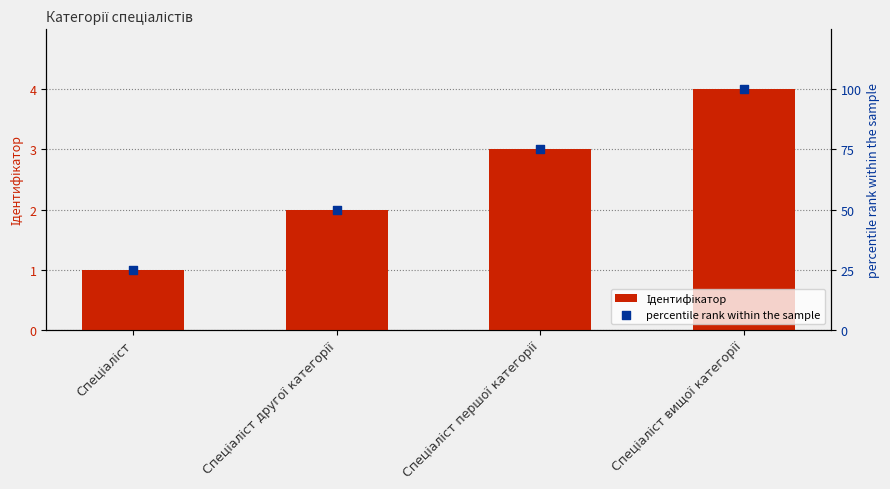

At how many categories does at least one series exceed 60?

2